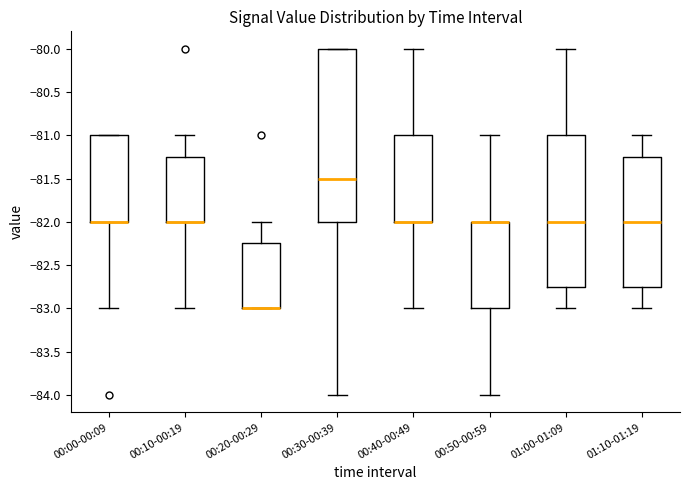

Comparing the boxes themselves (not the whiskers), which one is the tallest?

00:30-00:39